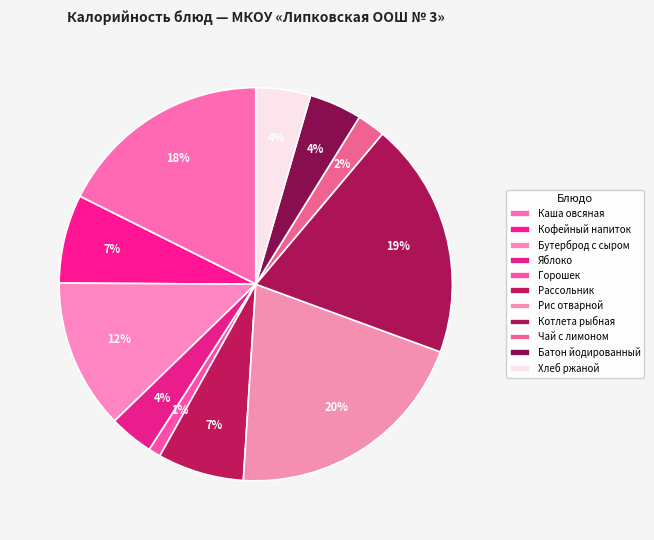

True or false: Бутерброд с сыром accounts for 5% of the total.

False